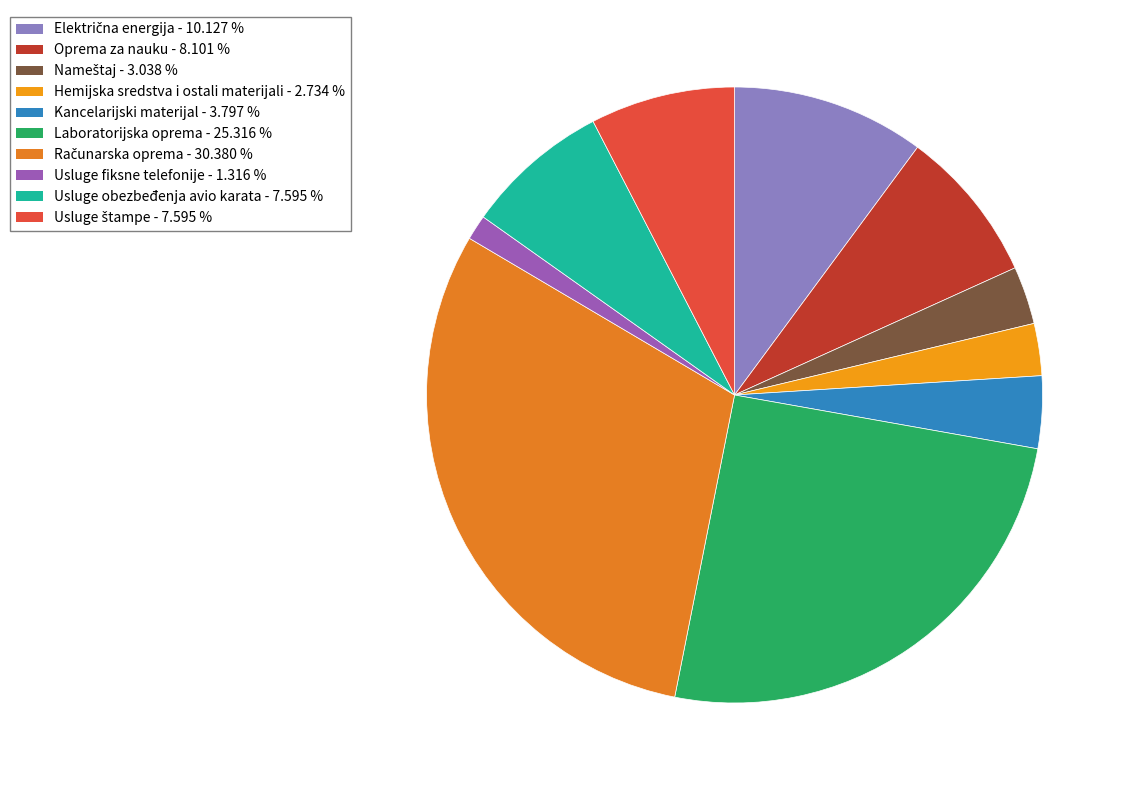

Count the number of slices in the pie.

10